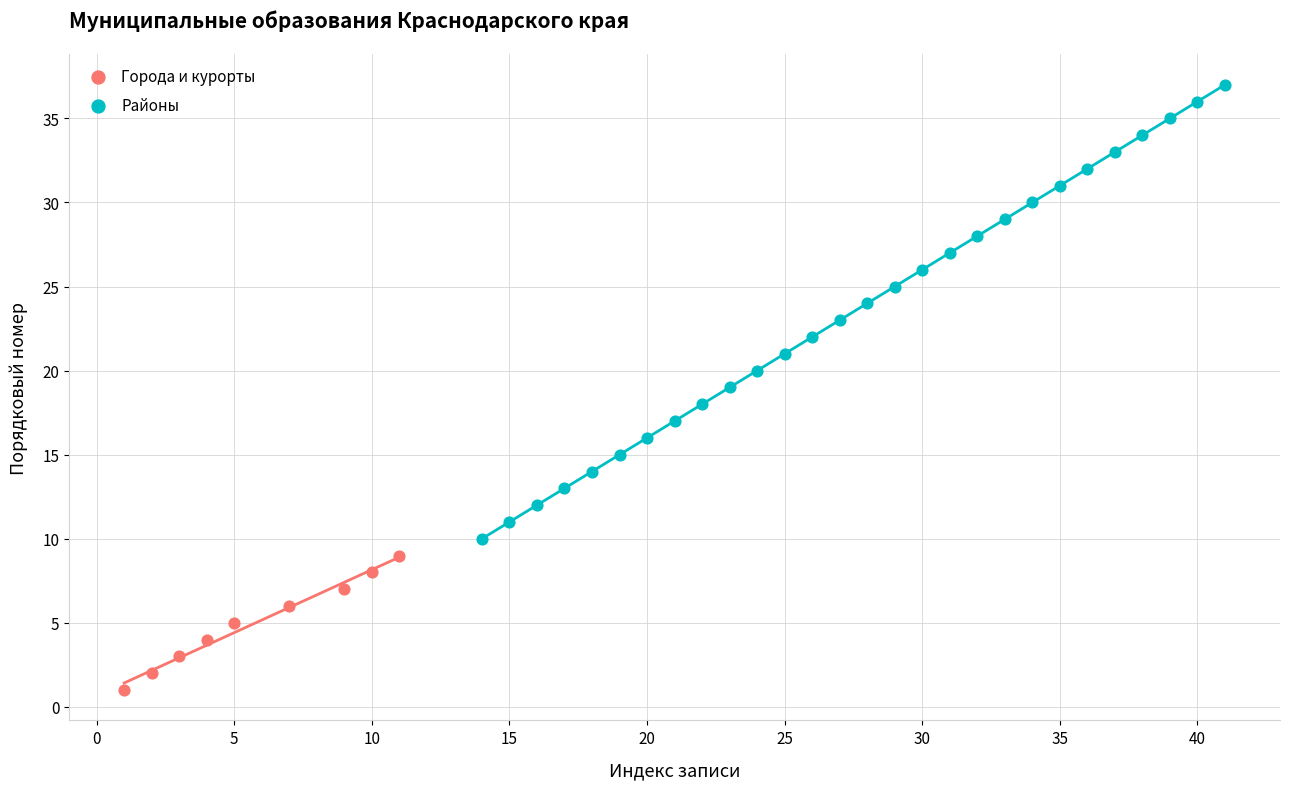

Which series contains the highest Y value?

Районы